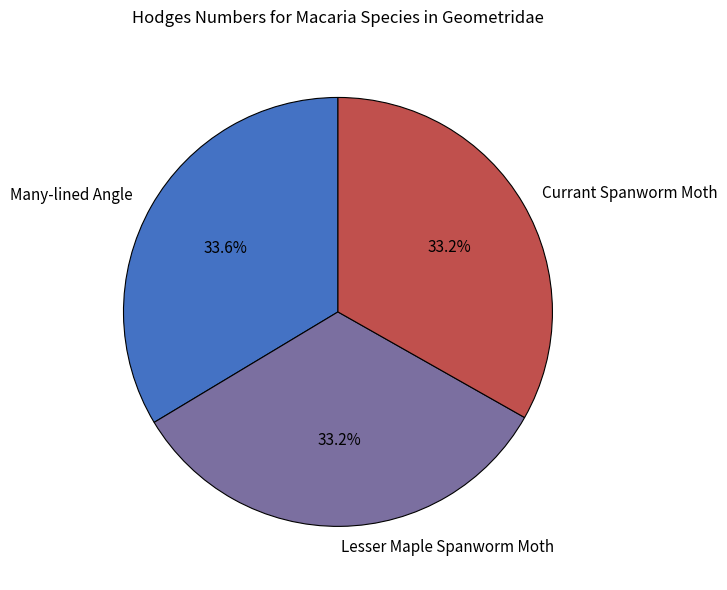

Is there a majority slice in this chart?

No